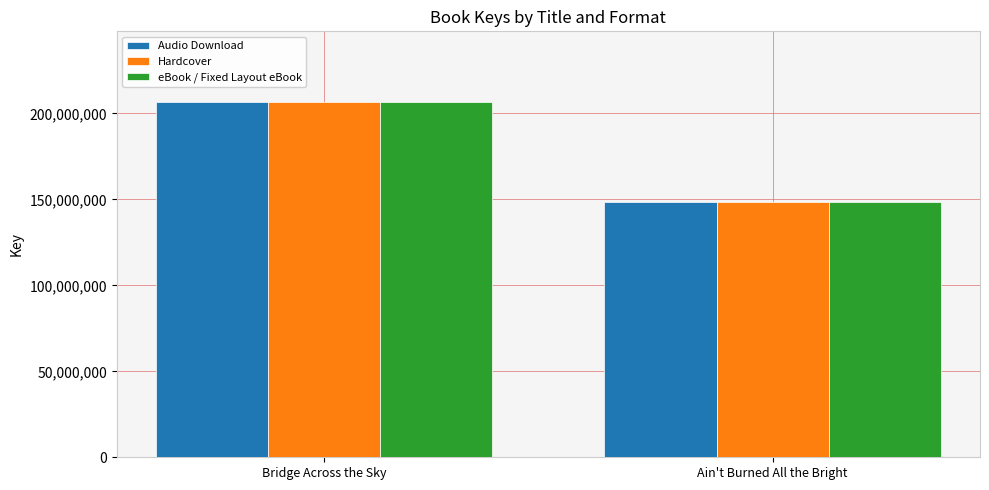

At which category is the sum across all series the highest?

Bridge Across the Sky